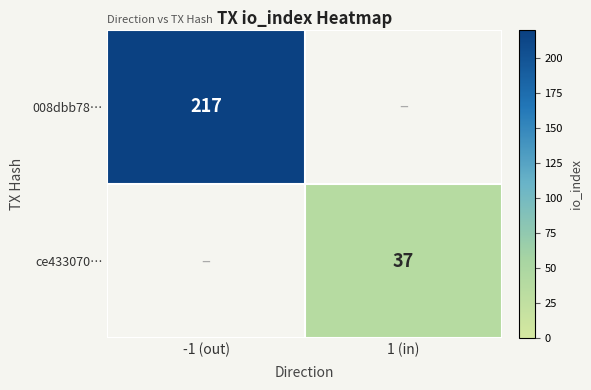

Is it true that 008dbb78… equals 217 at -1 (out)?

True